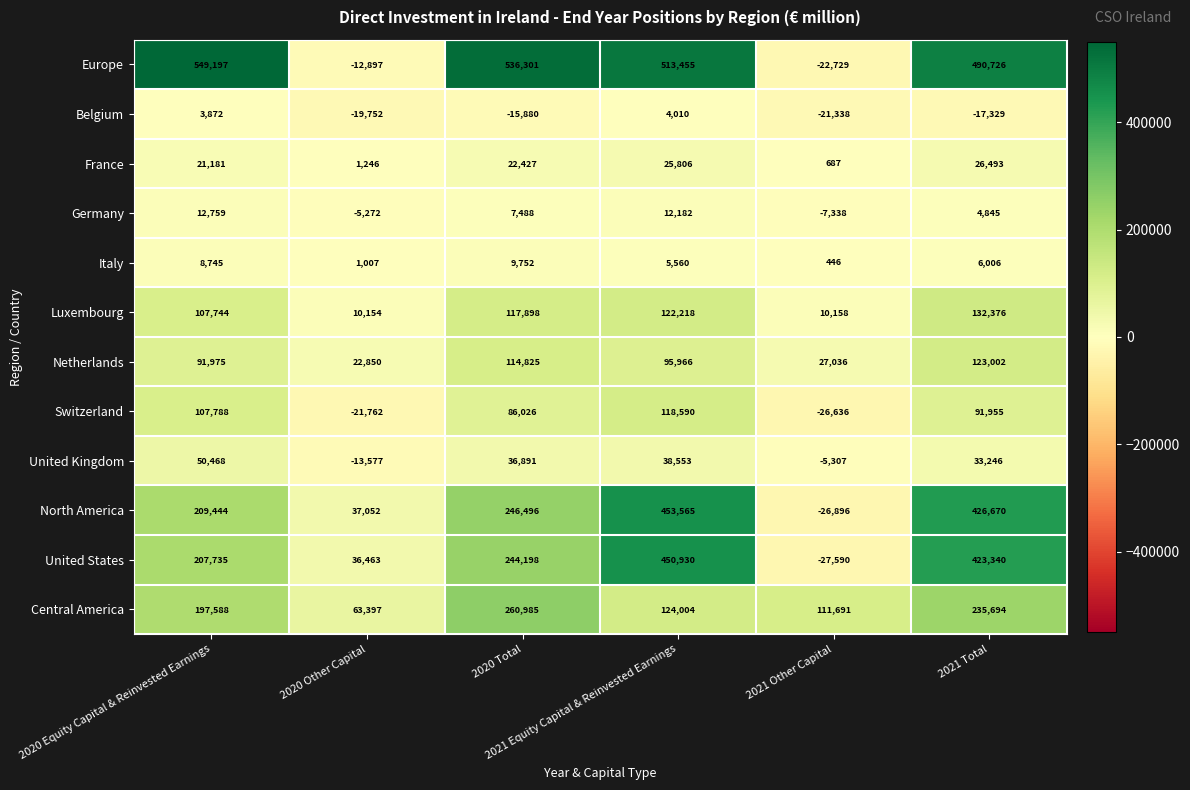

How many distinct data groups are displayed?

12